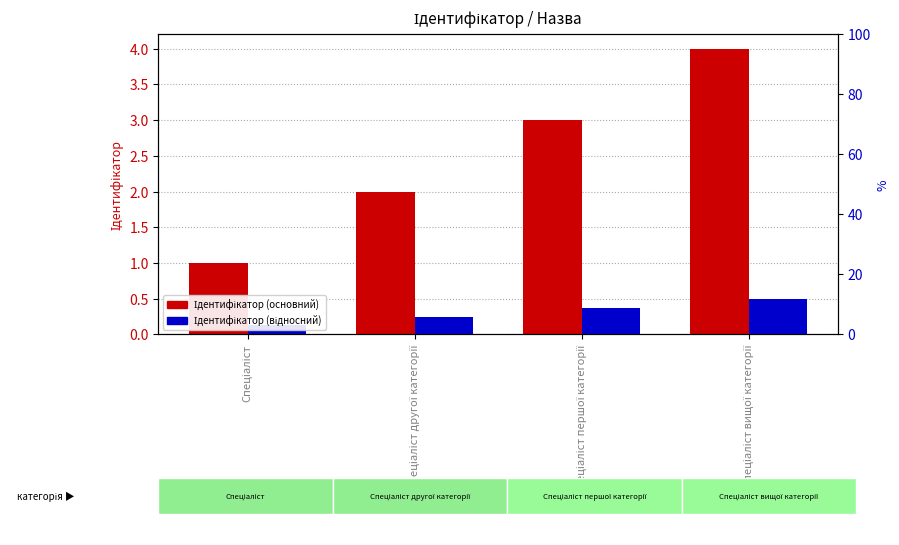

How many categories are shown in the chart?

4